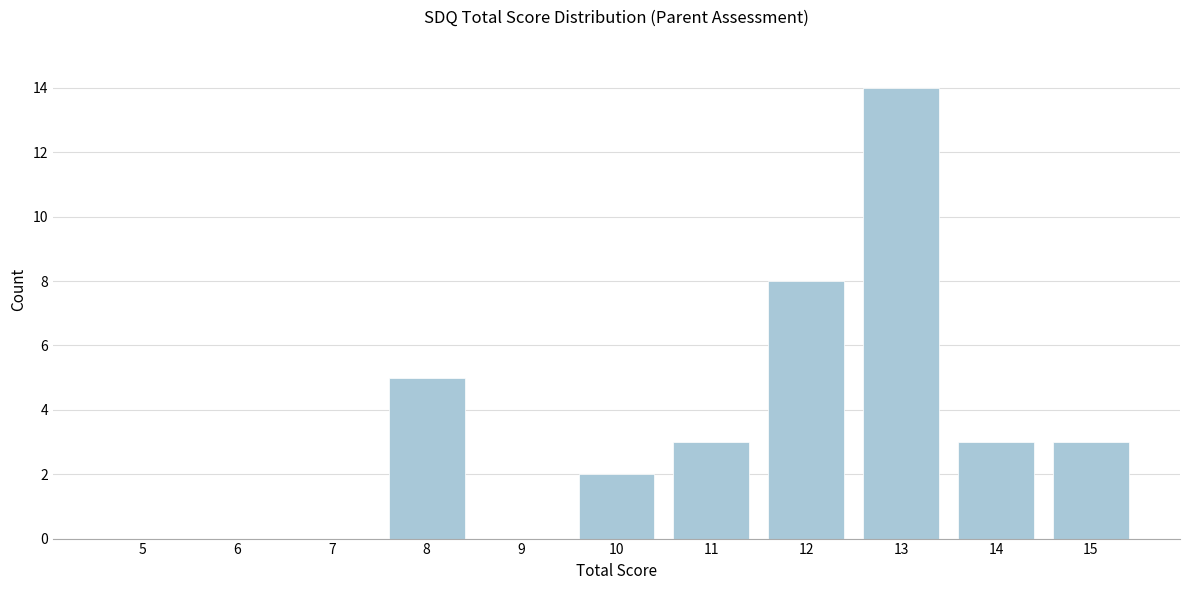

Reading left to right, transcribe all the data shown in this chart.

5=0	6=0	7=0	8=5	9=0	10=2	11=3	12=8	13=14	14=3	15=3